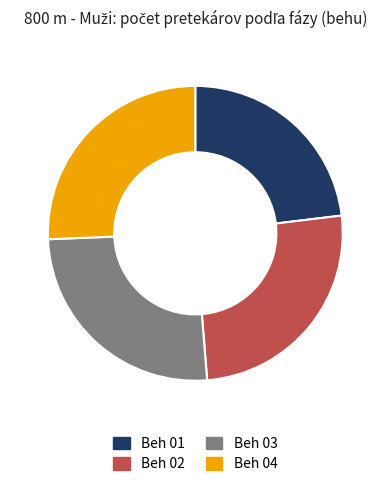

What is the smallest slice in the pie chart?

Beh 01